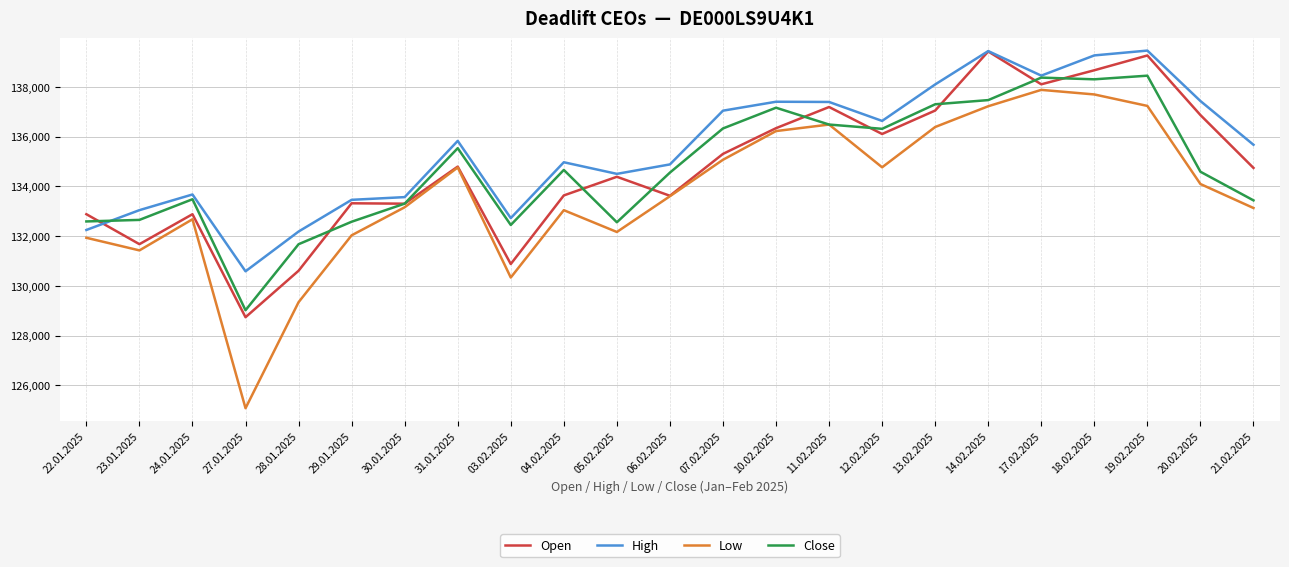

At how many categories does at least one series exceed 125662?

23